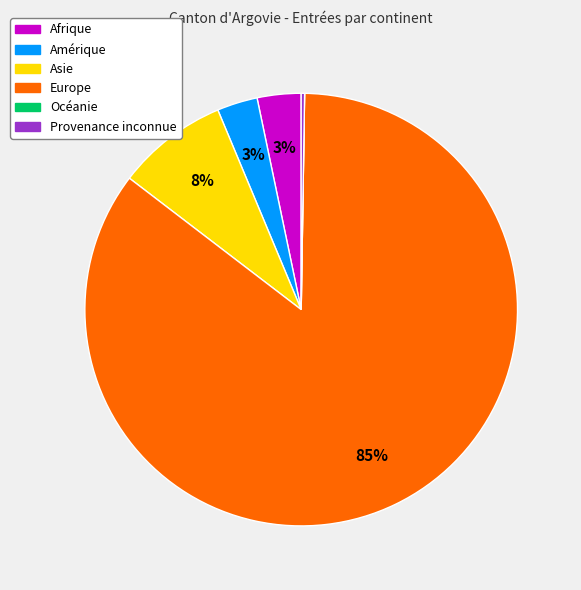

The Afrique slice represents 3% of the pie. True or false?

True